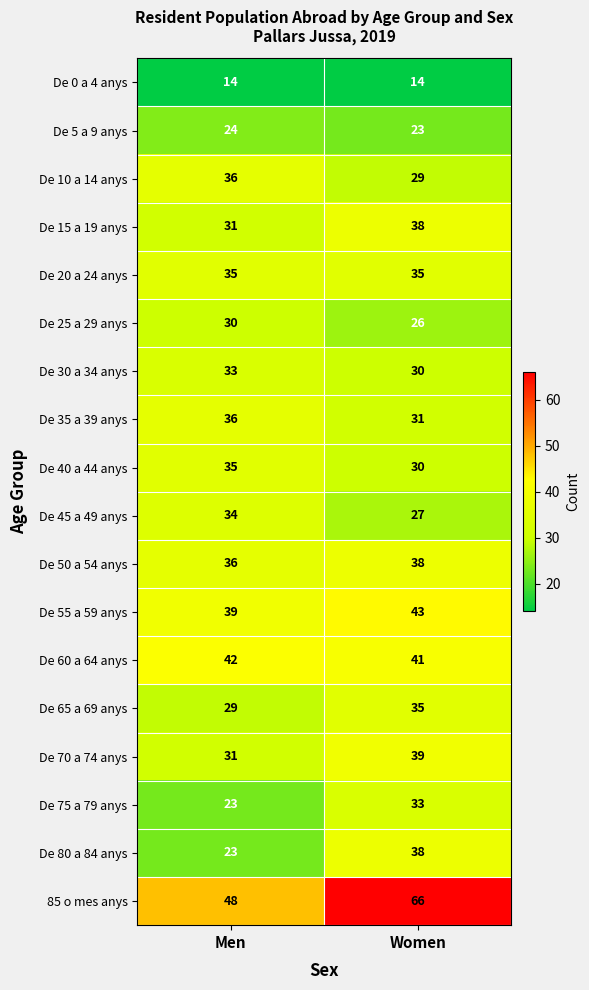

What value does the De 40 a 44 anys series have at Men?

35